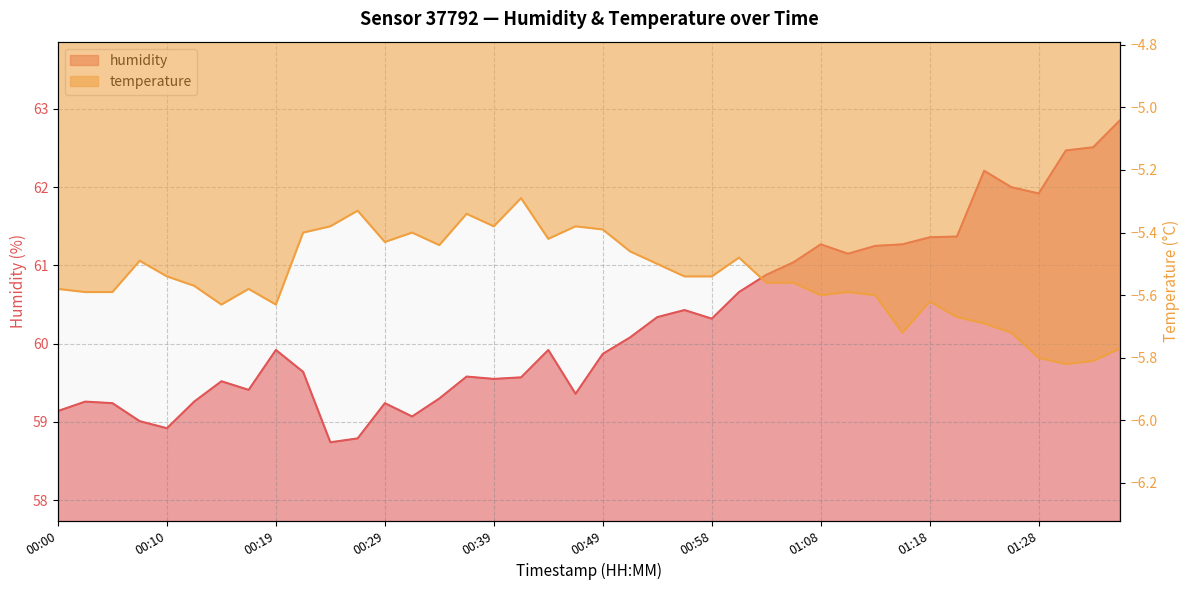

Reading left to right, list all the values displayed in this chart.

humidity: 59.1	59.3	59.2	59.0	58.9	59.3	59.5	59.4	59.9	59.6	58.7	58.8	59.2	59.1	59.3	59.6	59.5	59.6	59.9	59.4	59.9	60.1	60.3	60.4	60.3	60.7	60.9	61.0	61.3	61.1	61.2	61.3	61.4	61.4	62.2	62.0	61.9	62.5	62.5	62.9
temperature: -5.6	-5.6	-5.6	-5.5	-5.5	-5.6	-5.6	-5.6	-5.6	-5.4	-5.4	-5.3	-5.4	-5.4	-5.4	-5.3	-5.4	-5.3	-5.4	-5.4	-5.4	-5.5	-5.5	-5.5	-5.5	-5.5	-5.6	-5.6	-5.6	-5.6	-5.6	-5.7	-5.6	-5.7	-5.7	-5.7	-5.8	-5.8	-5.8	-5.8